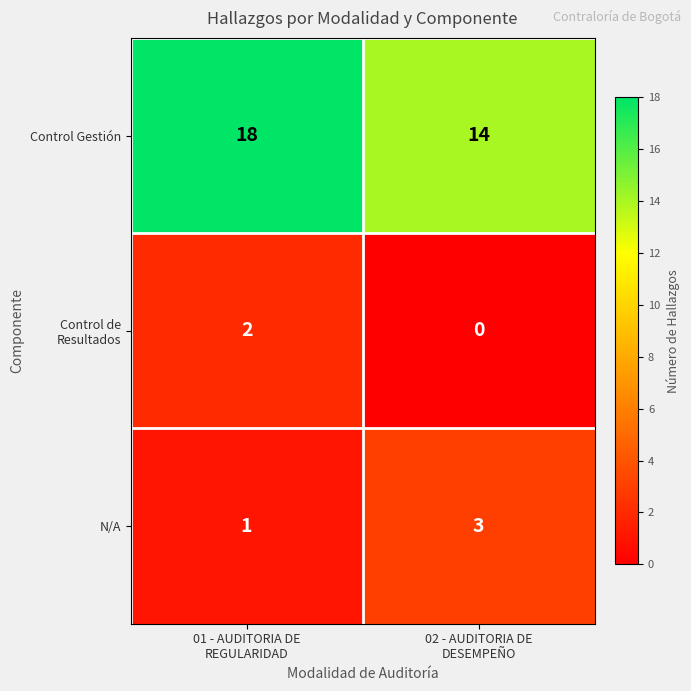

Which series has the largest range (max minus min)?

Control Gestión